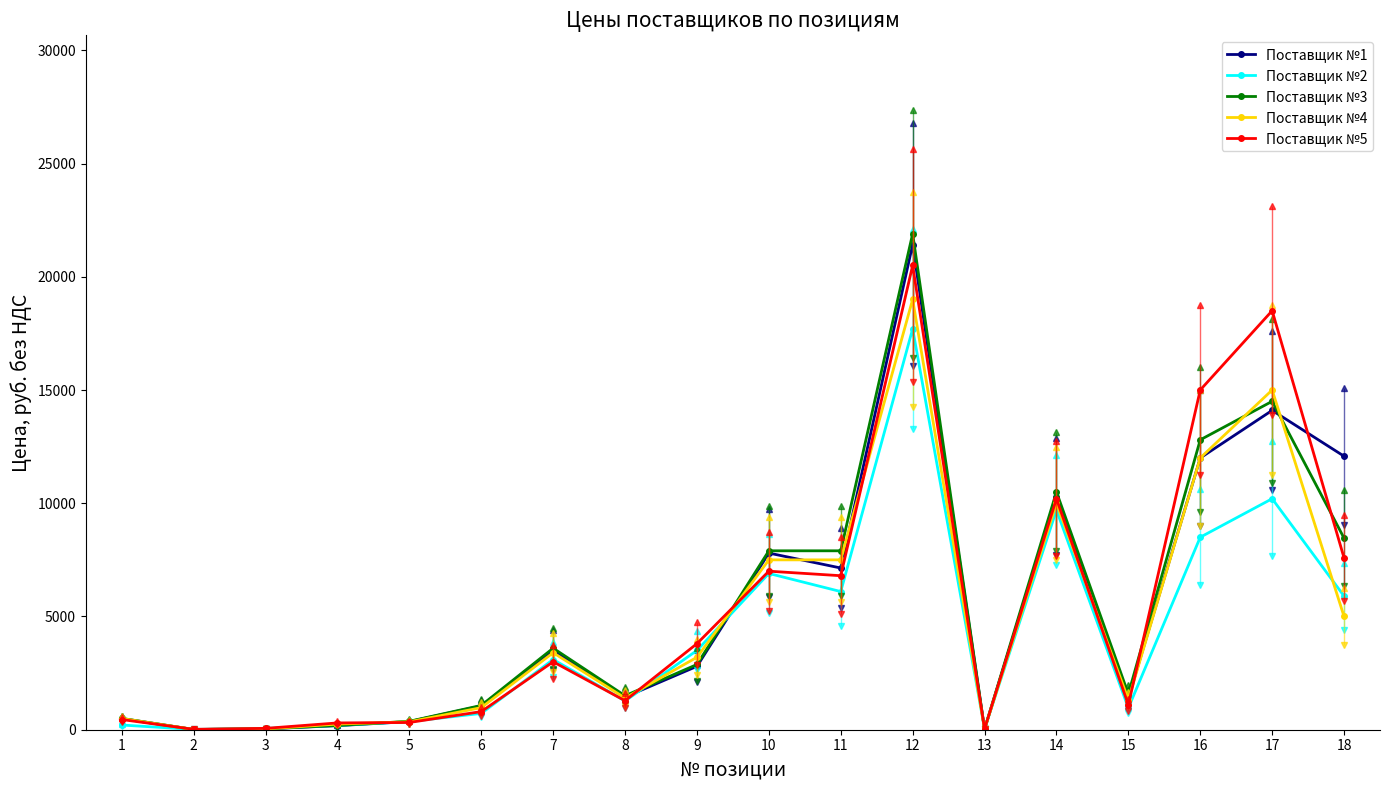

How many lines are shown in the chart?

5